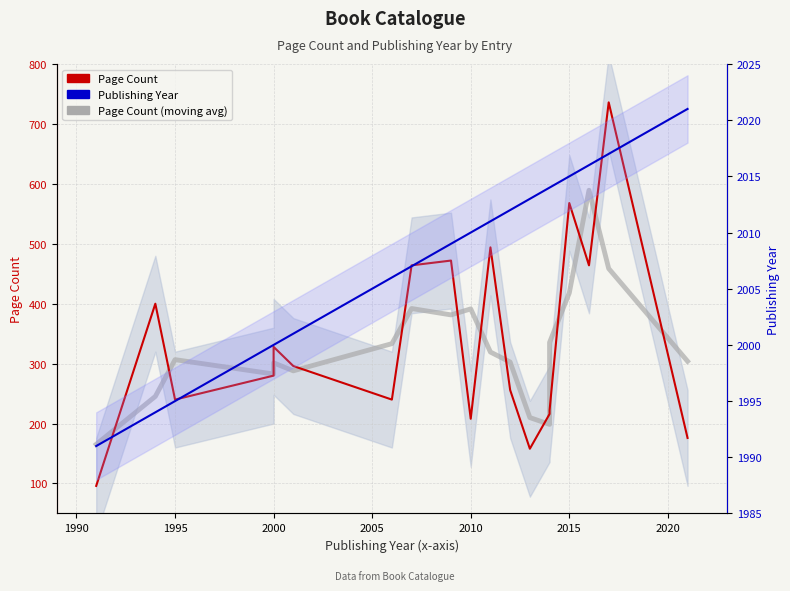

What value does the Page Count (moving avg) series have at 2000?

282.7